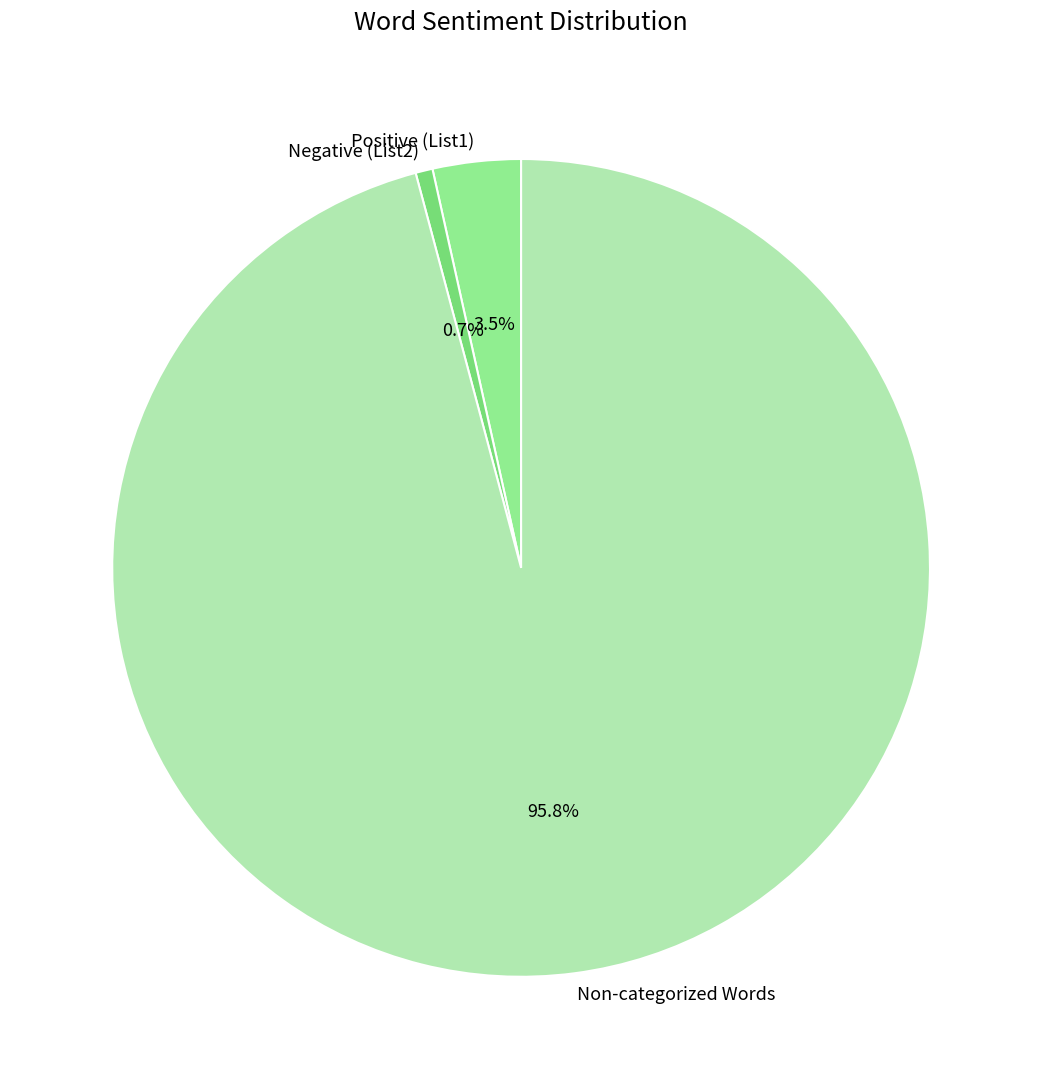

Rank the categories by value from lowest to highest.

Negative (List2), Positive (List1), Non-categorized Words